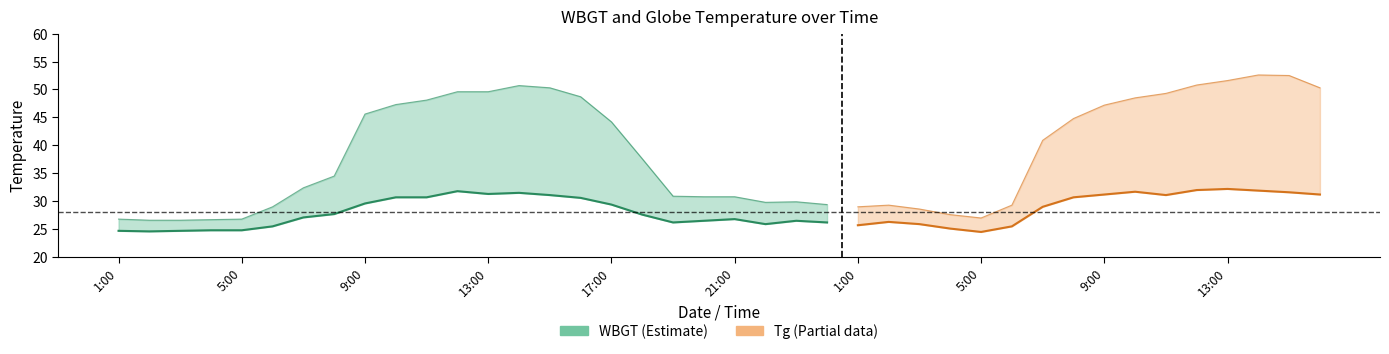

What position from the right is 2010/8/2 16:00?

1